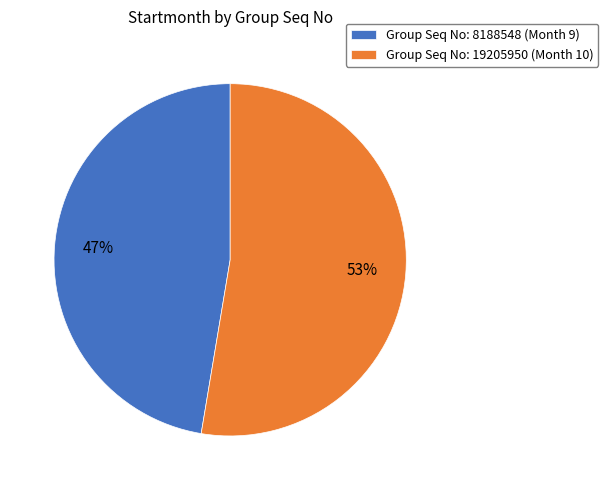

What is the largest slice in the pie chart?

Group Seq No: 19205950 (Month 10)